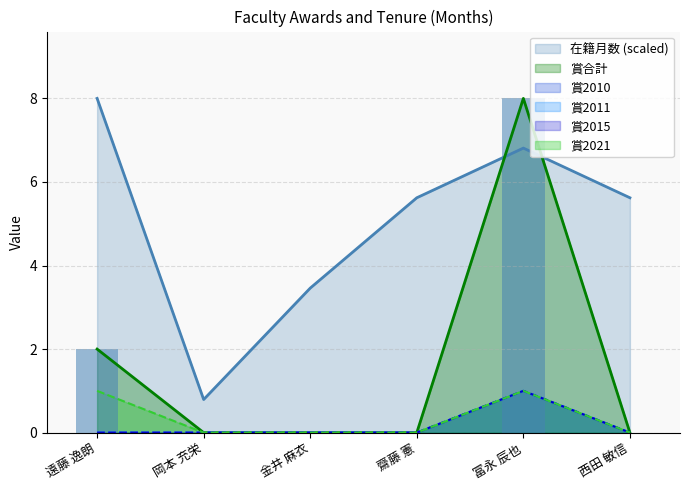

What is the average value of the 賞2015 series?

0.2